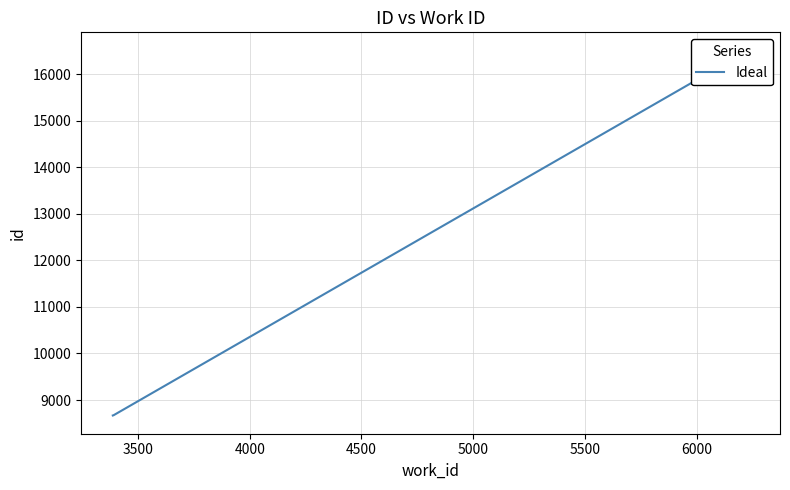

What is the average value?

12483